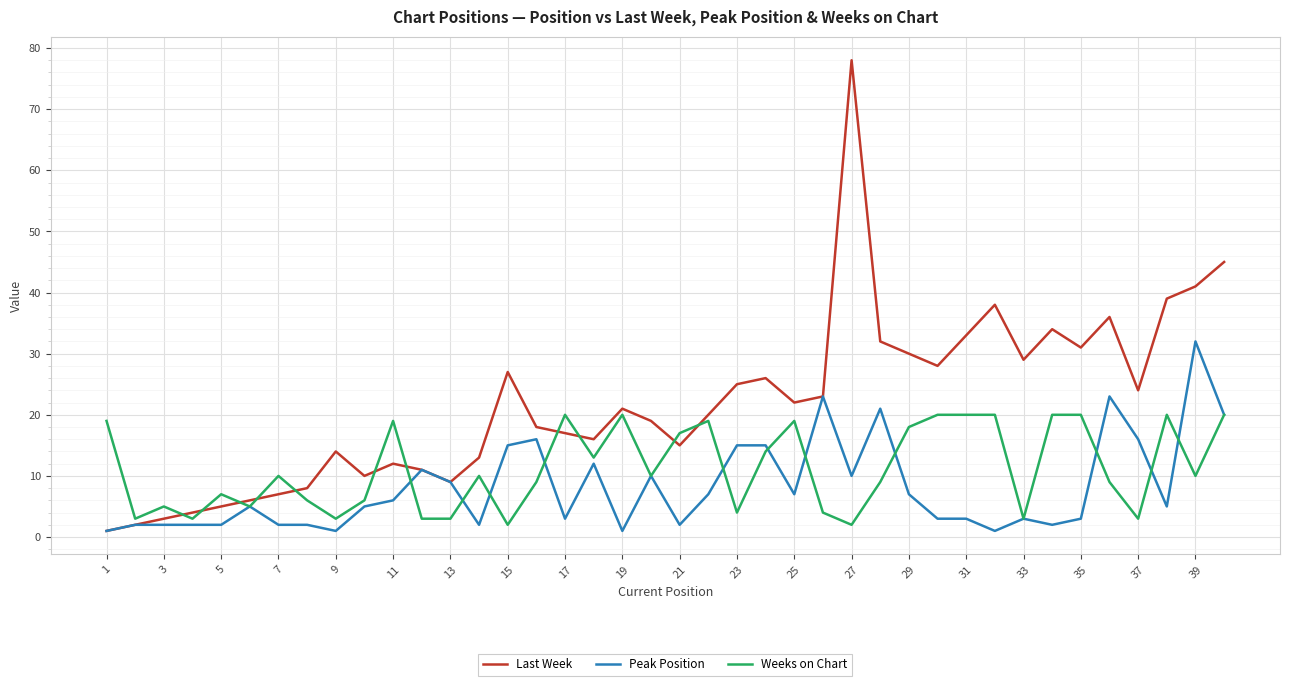

Which series has the largest range (max minus min)?

Last Week